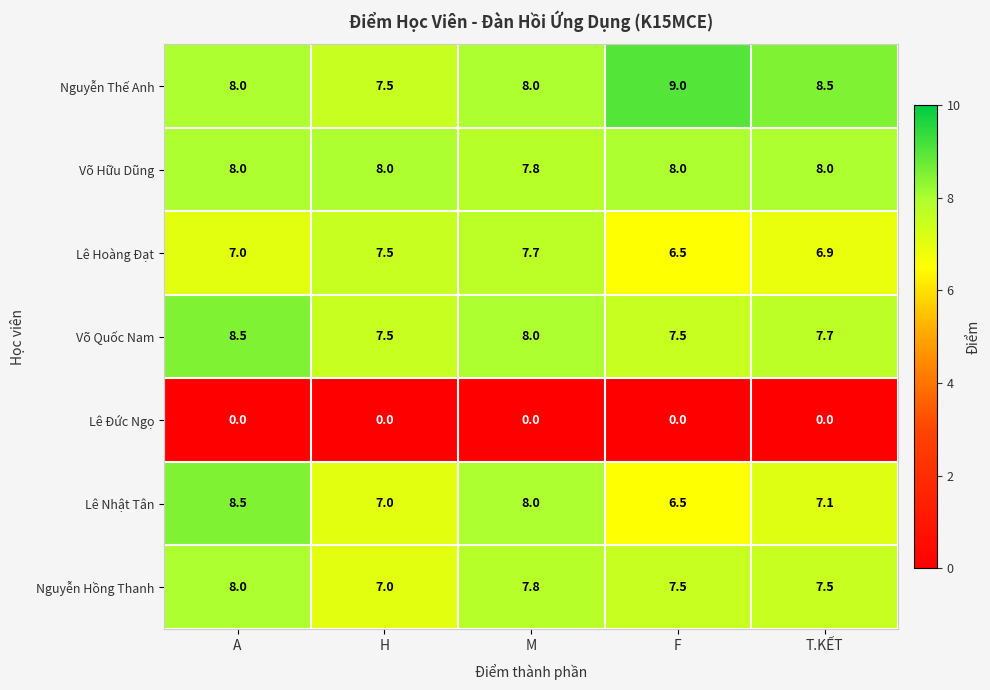

How many Võ Hữu Dũng values are between 8 and 9?

4